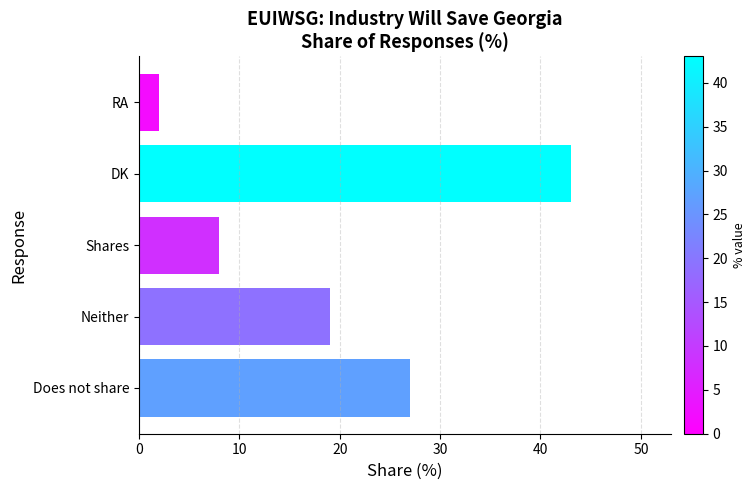

Which has a higher value, RA or Neither?

Neither